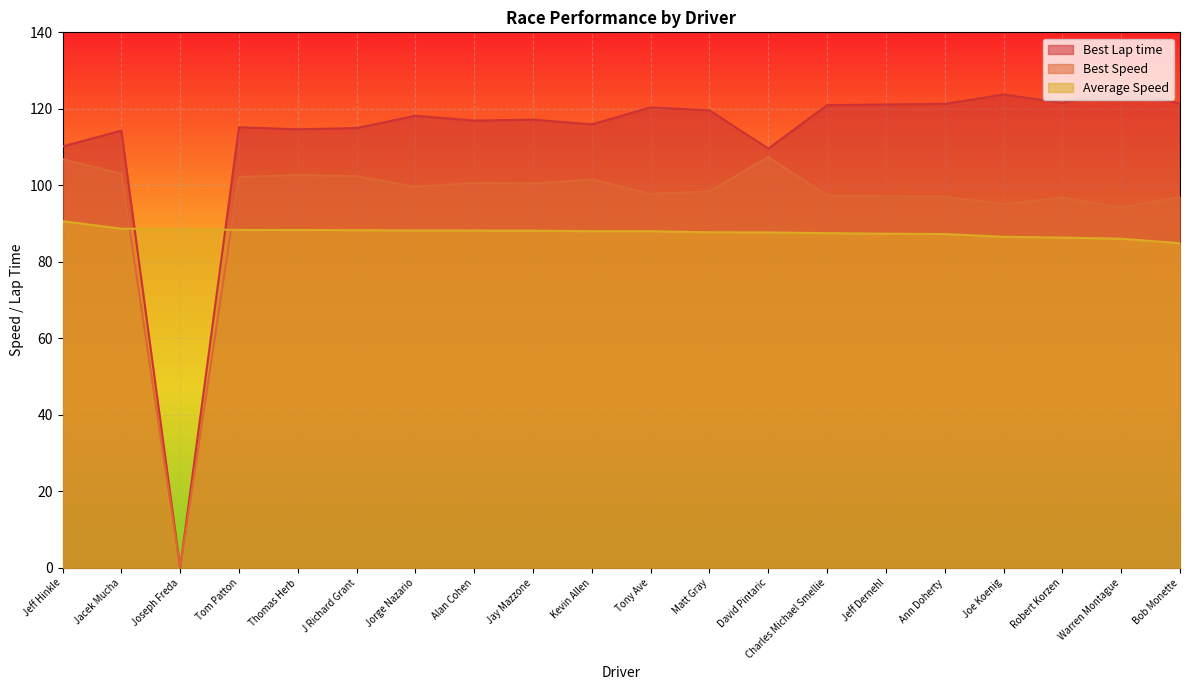

How many lines are shown in the chart?

3